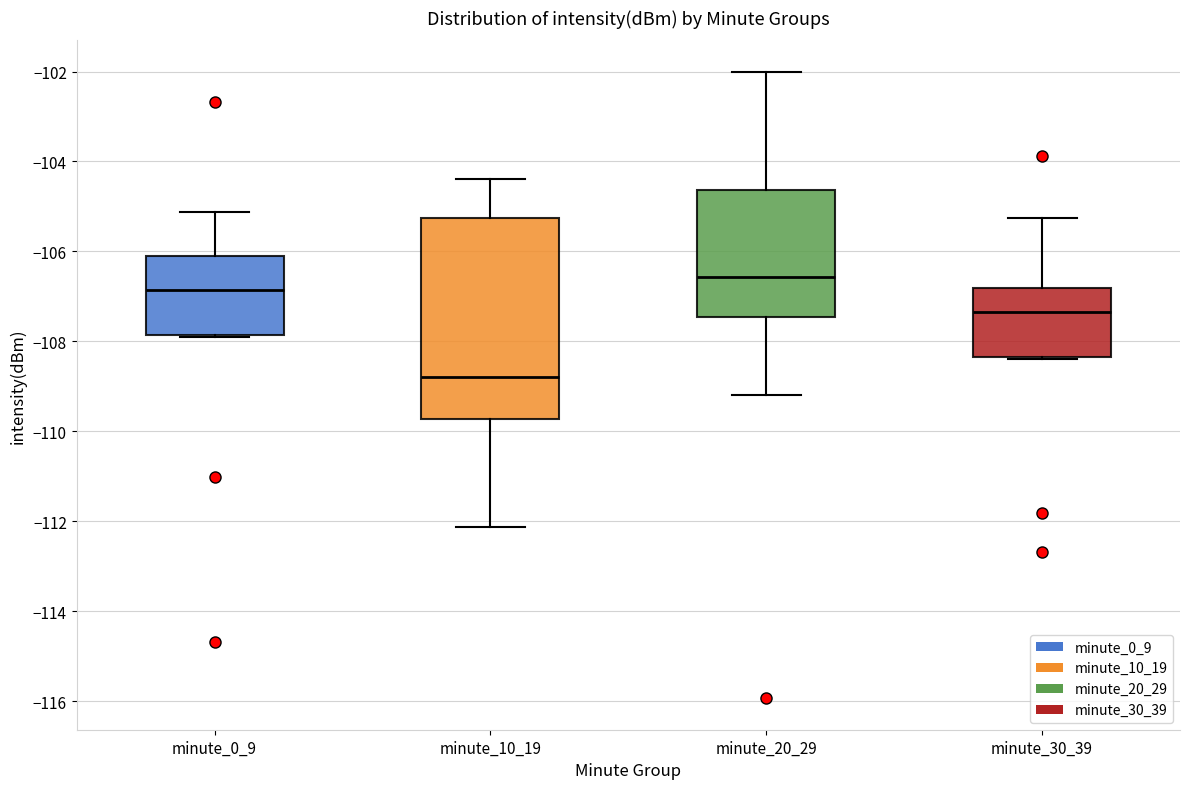

Reading left to right, read every box against the y-axis: the position of its median line, the range the box covers, and the ends of its whiskers. The values are not printed on the chart, so give them approximately, as read against the axis.

minute_0_9: median -106.8, box -107.8 to -106.2, whiskers -107.8 to -105.2
minute_10_19: median -108.8, box -109.8 to -105.2, whiskers -112.2 to -104.4
minute_20_29: median -106.6, box -107.4 to -104.6, whiskers -109.2 to -102.0
minute_30_39: median -107.4, box -108.4 to -106.8, whiskers -108.4 to -105.2